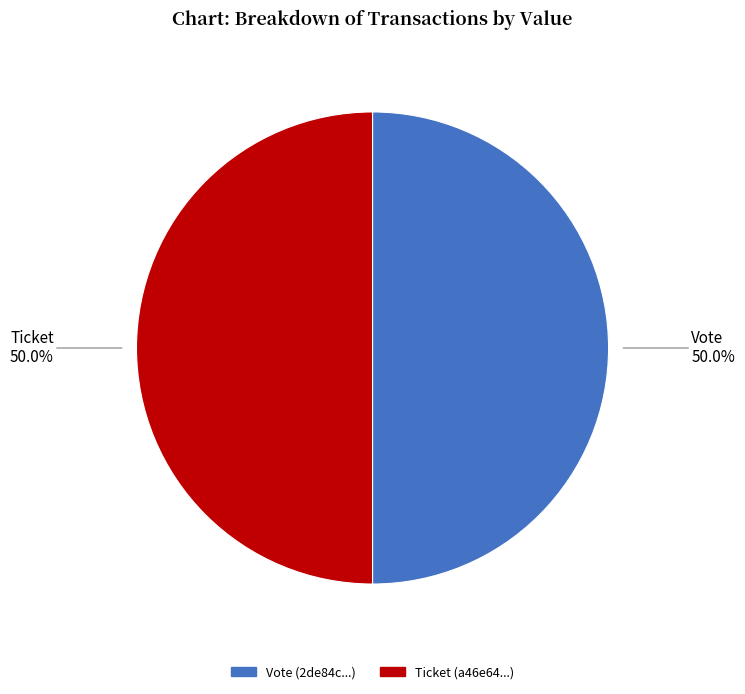

Which slice is the smallest?

Ticket (io_index=0)